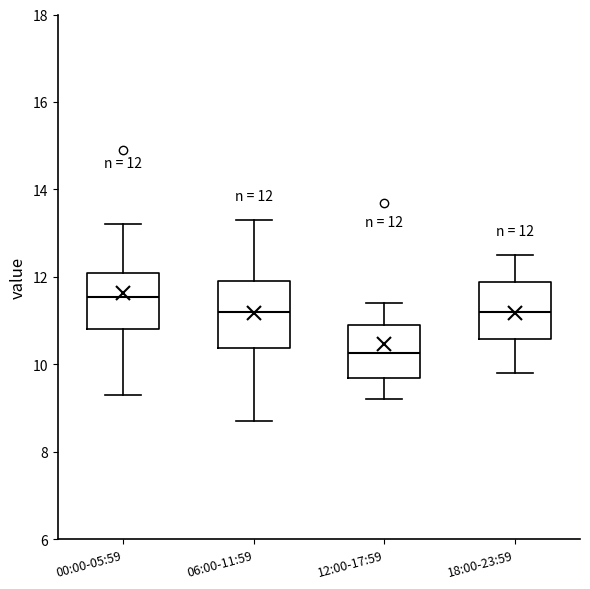

Which box has the lowest median line?

12:00-17:59